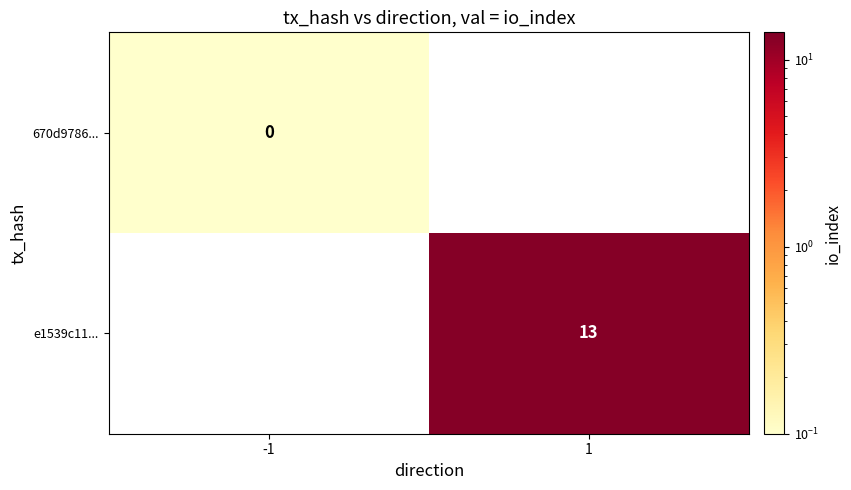

Is it true that e1539c11... equals 6.8 at 1?

False